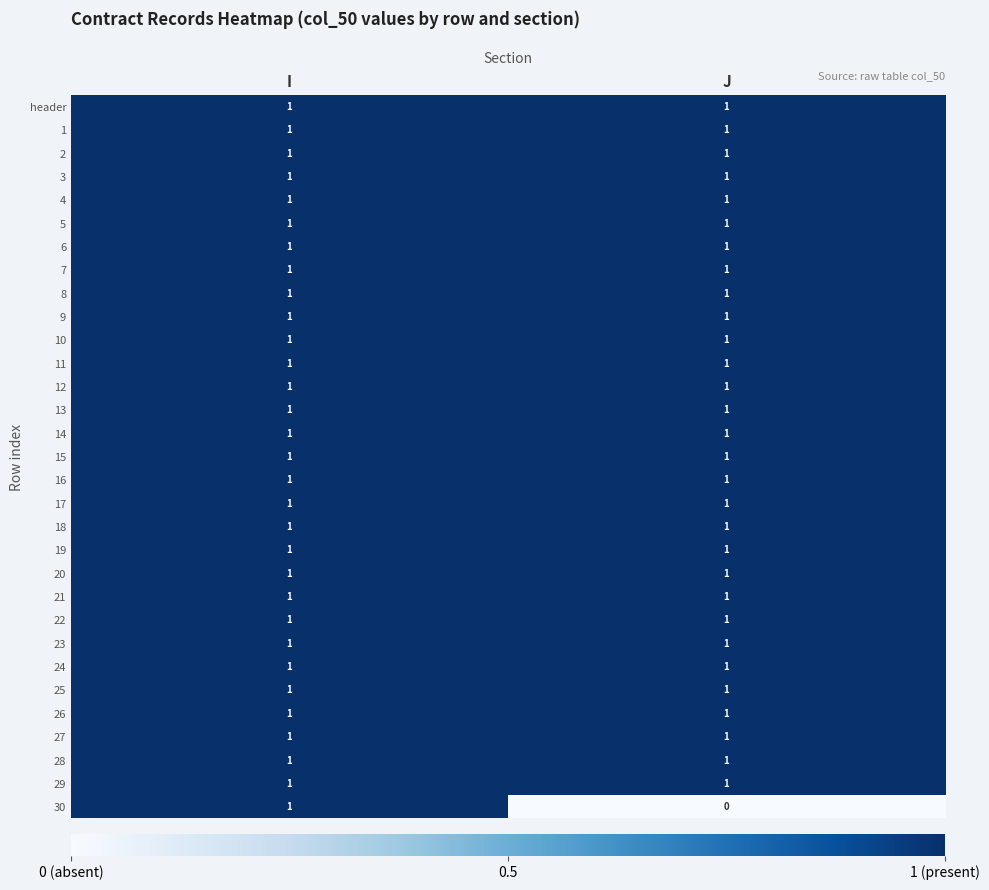

Which label corresponds to the smallest value in the chart?

J